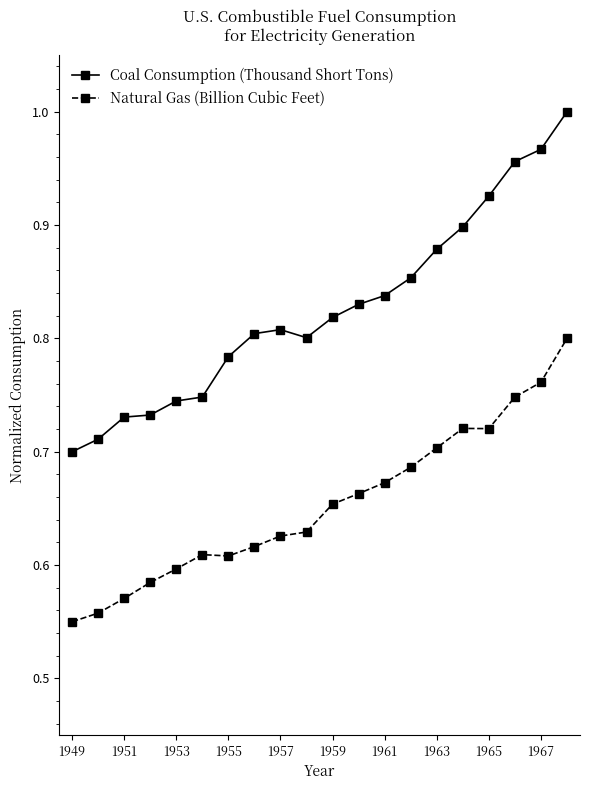

Which series has the largest range (max minus min)?

Coal Consumption (Thousand Short Tons)